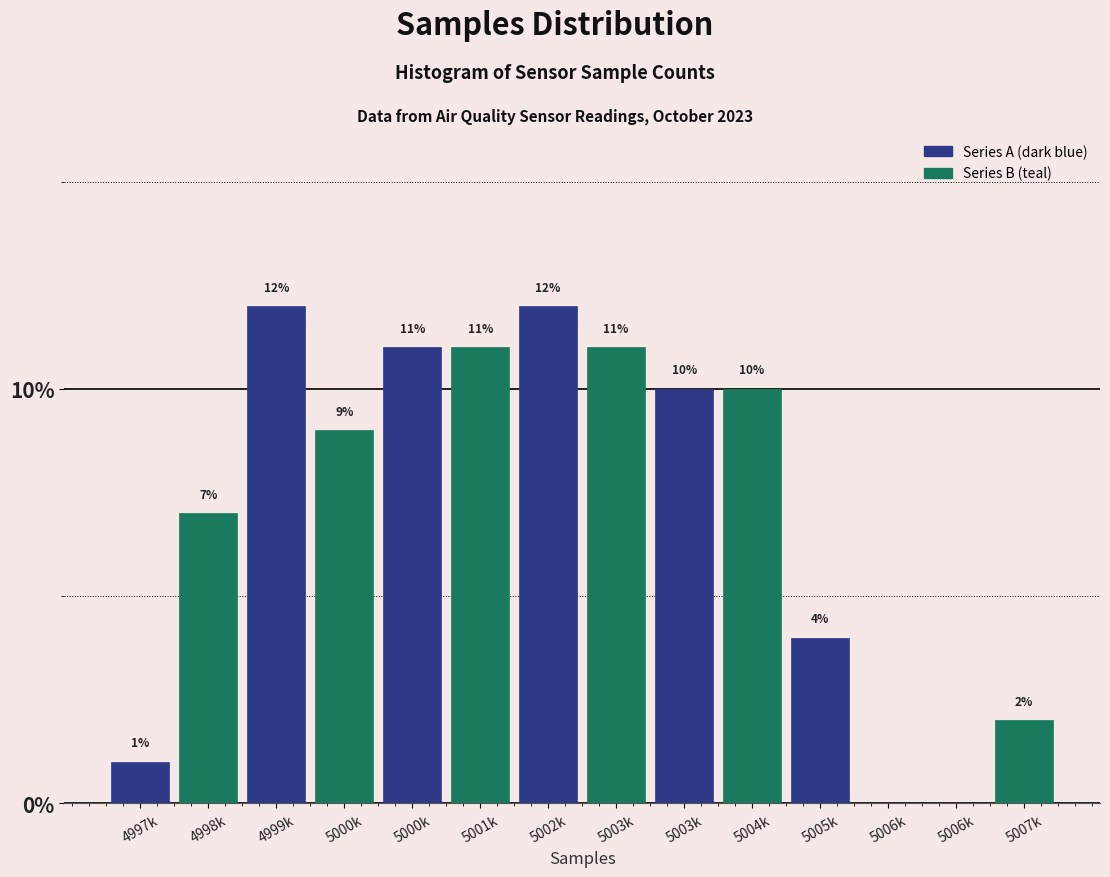

Count the number of categories in the chart.

14